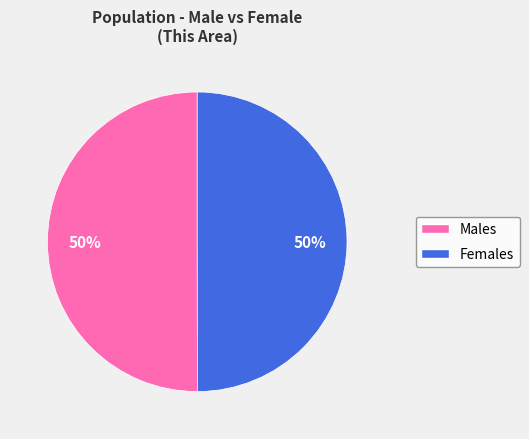

How many slices are in this pie chart?

2